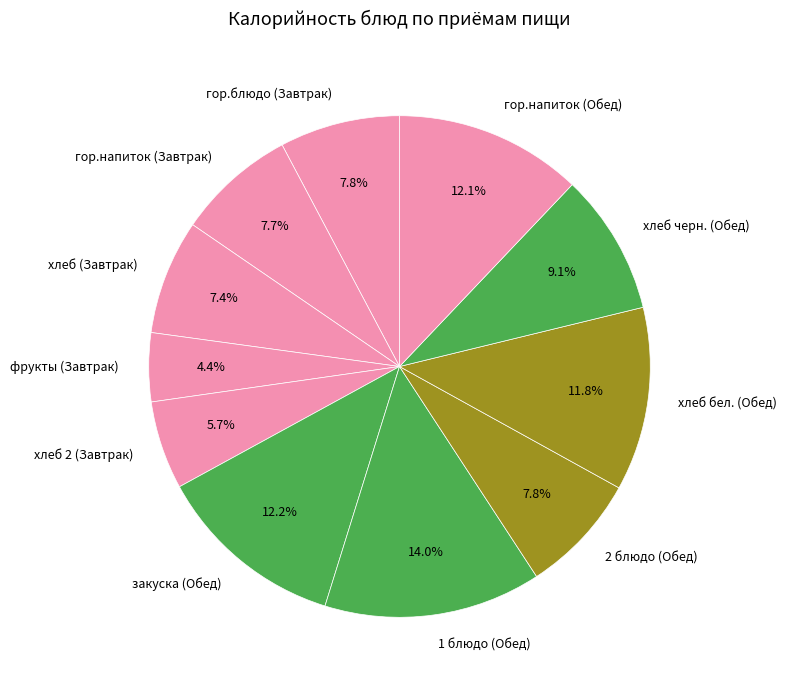

Is there a majority slice in this chart?

No